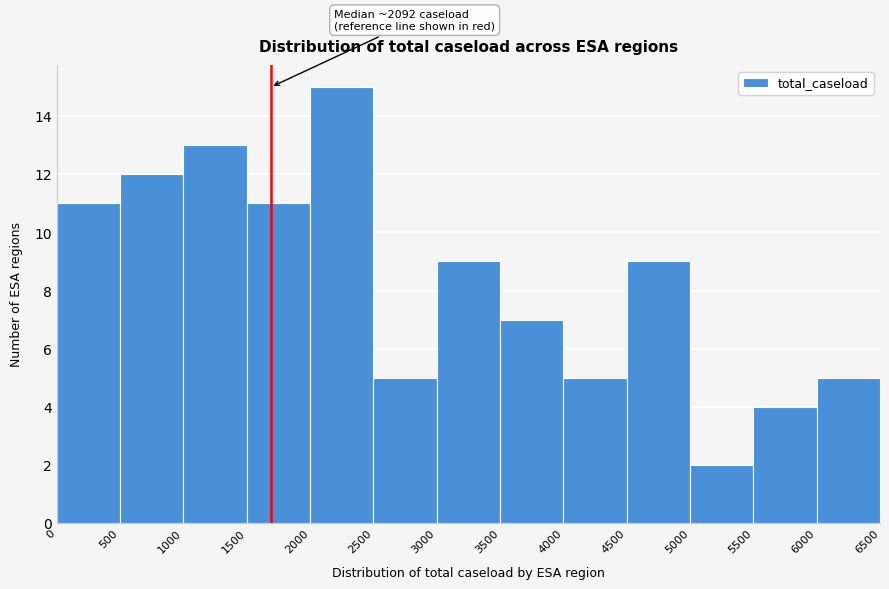

Which range on the x-axis has the tallest bar?

2000 to 2500